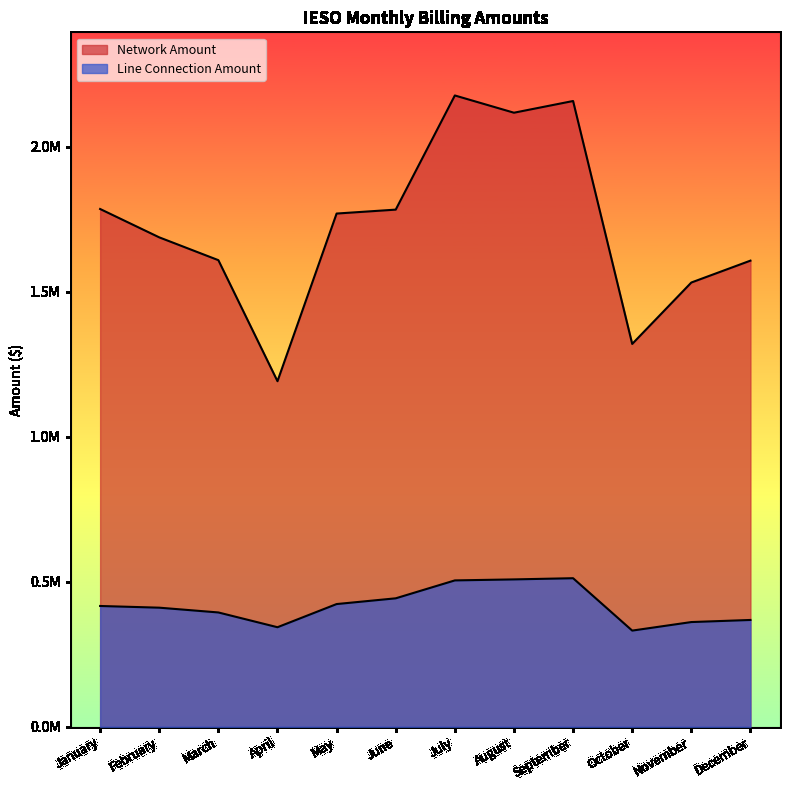

True or false: Network Amount and Line Connection Amount intersect in this chart.

False